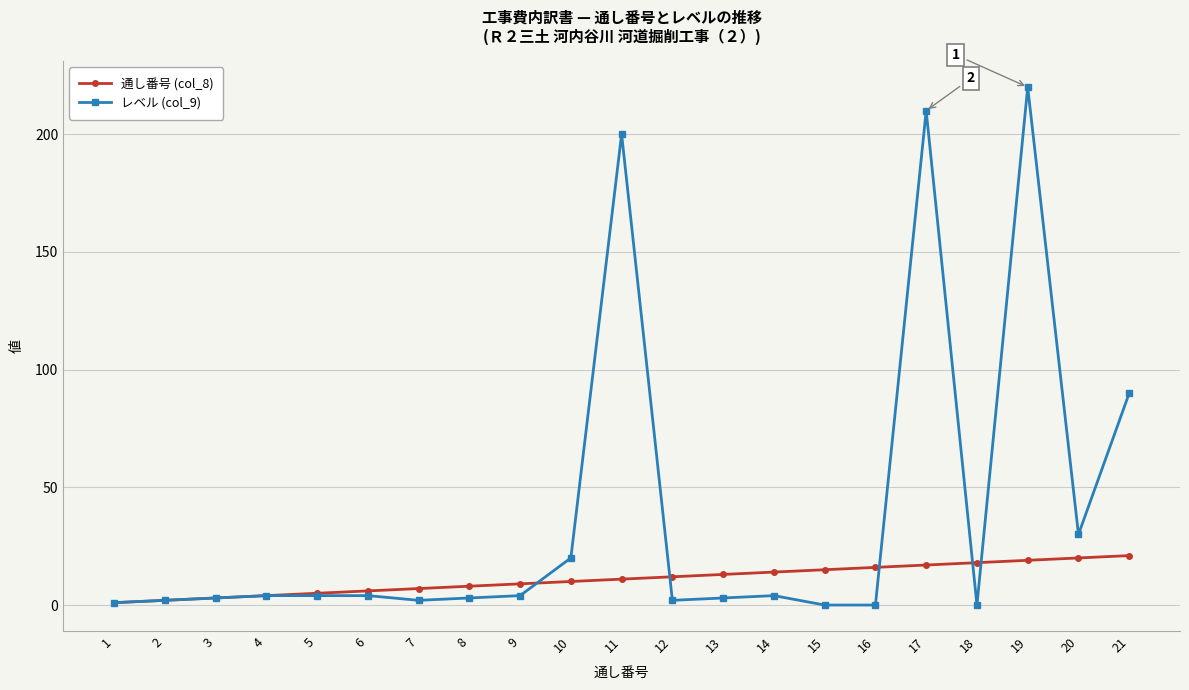

True or false: レベル (col_9) has more than 1 interior local peaks.

True